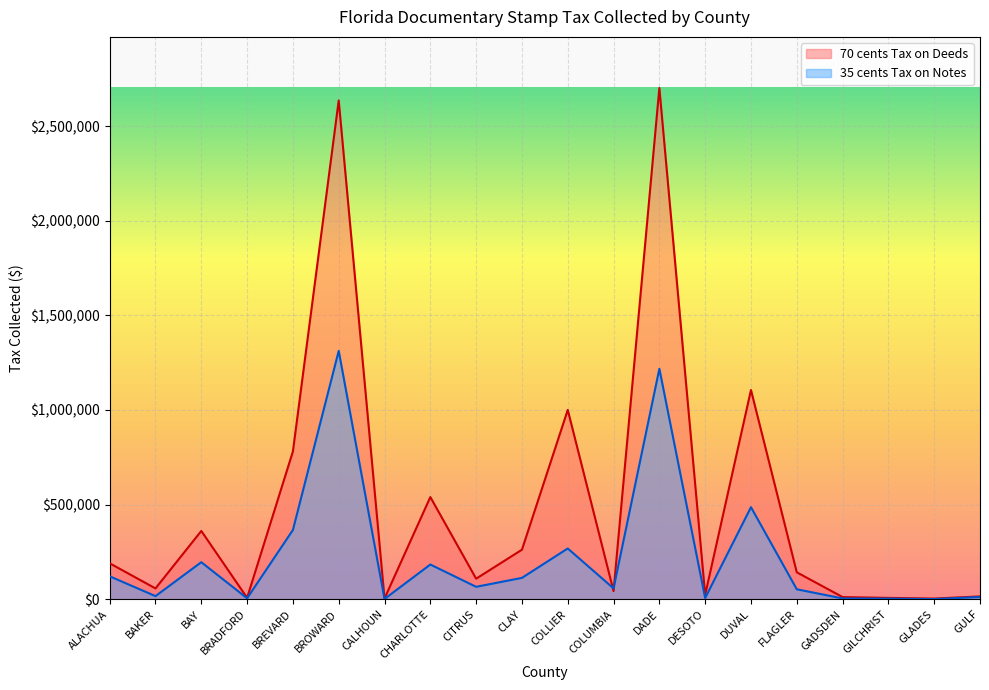

Between which two adjacent categories do 35 cents Tax on Notes and 70 cents Tax on Deeds first intersect?

COLLIER and COLUMBIA